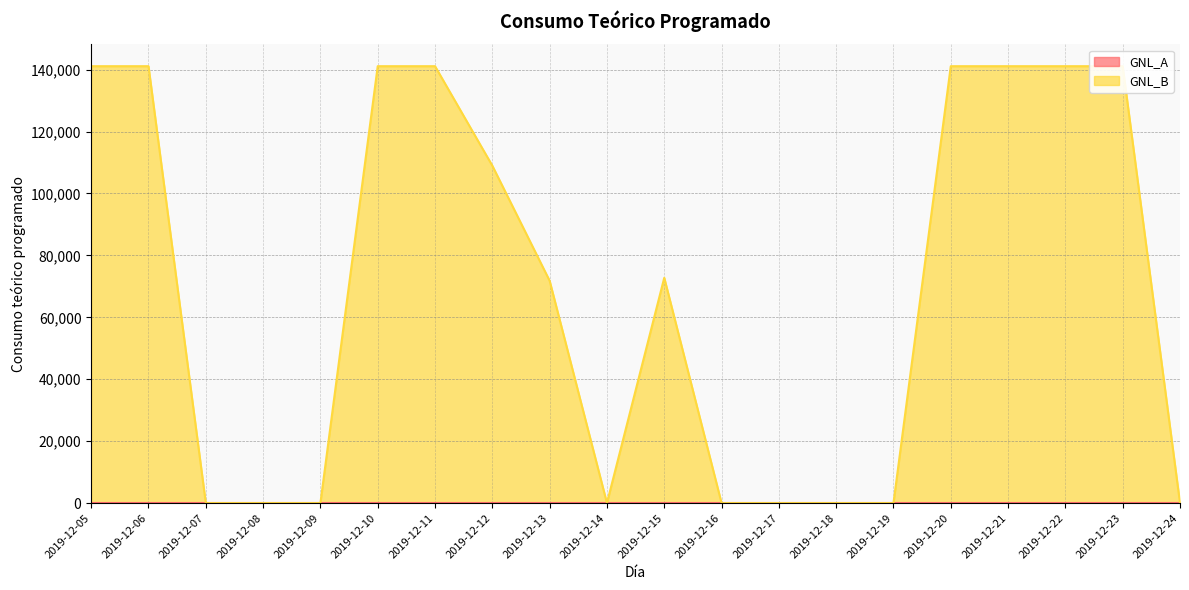

Count the number of values greater than 72766.

10